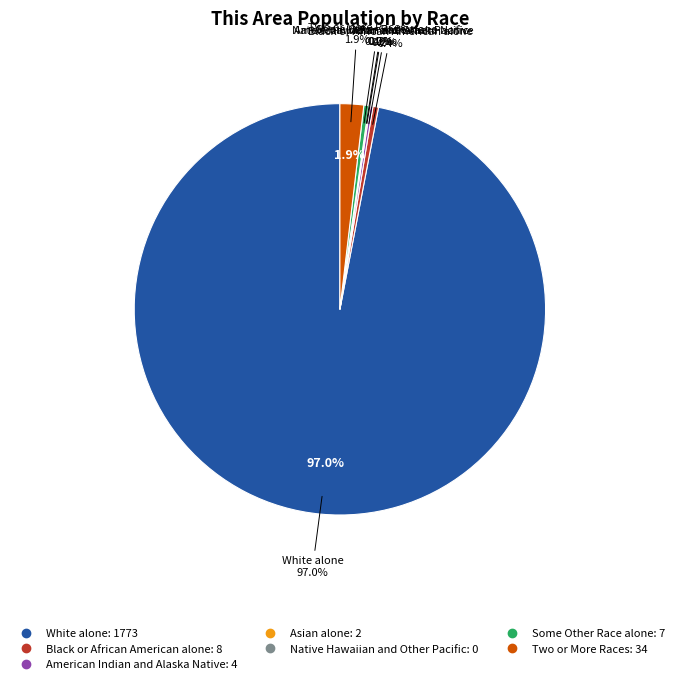

Is it true that Two or More Races is 2% of the pie?

True